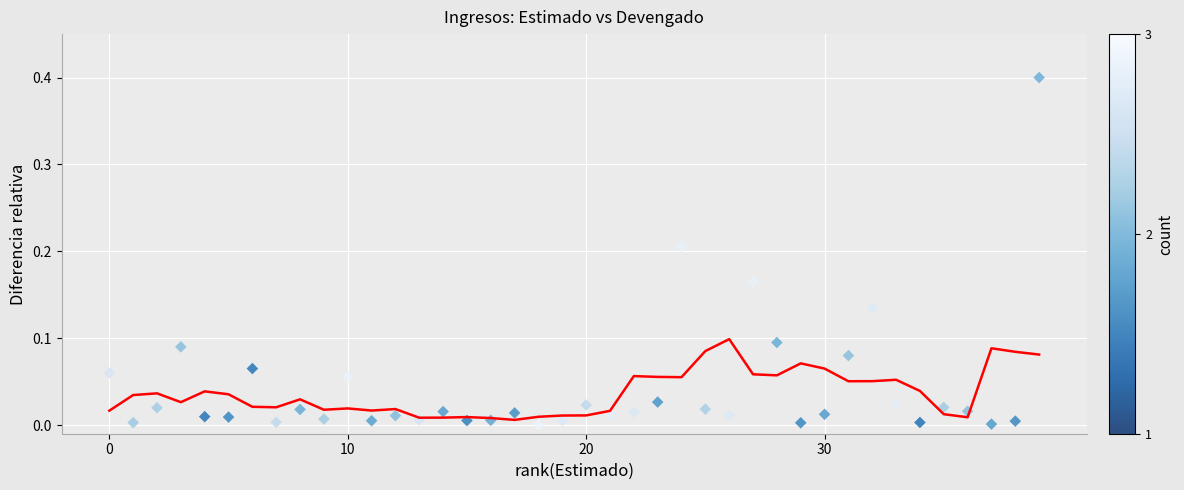

What is the range of X values (max minus min)?

39.0